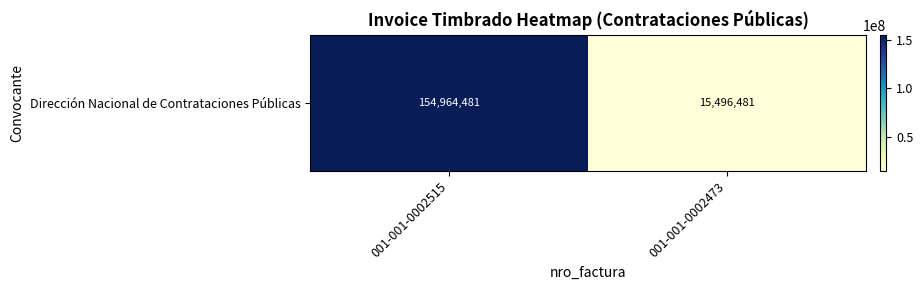

At which category does the chart reach its minimum across all series?

001-001-0002473